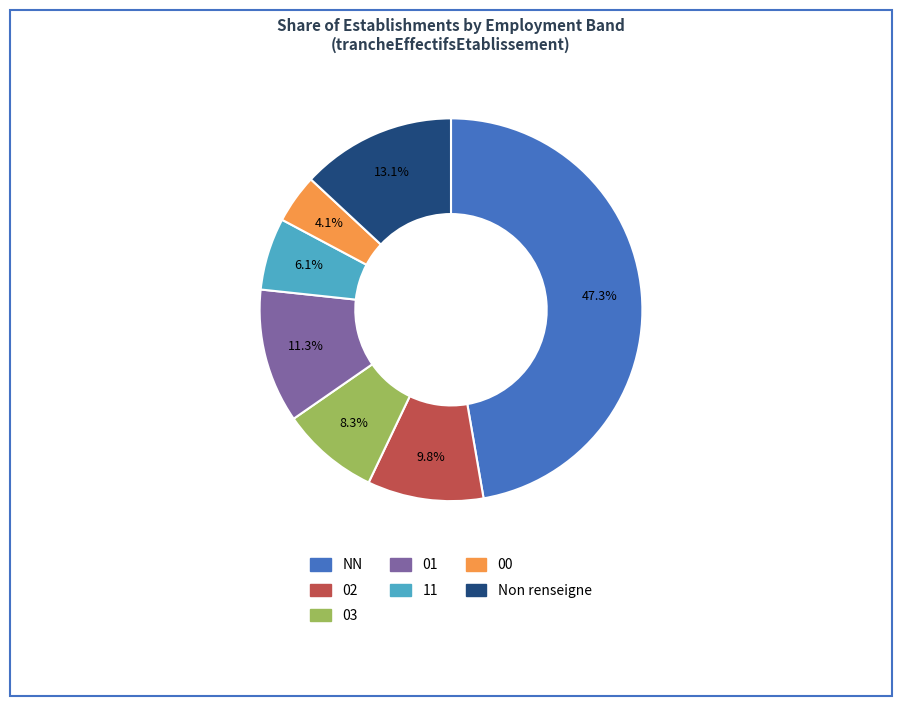

Does any single category account for the majority?

No